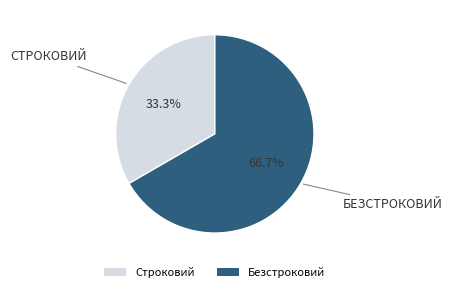

Count the number of slices in the pie.

2